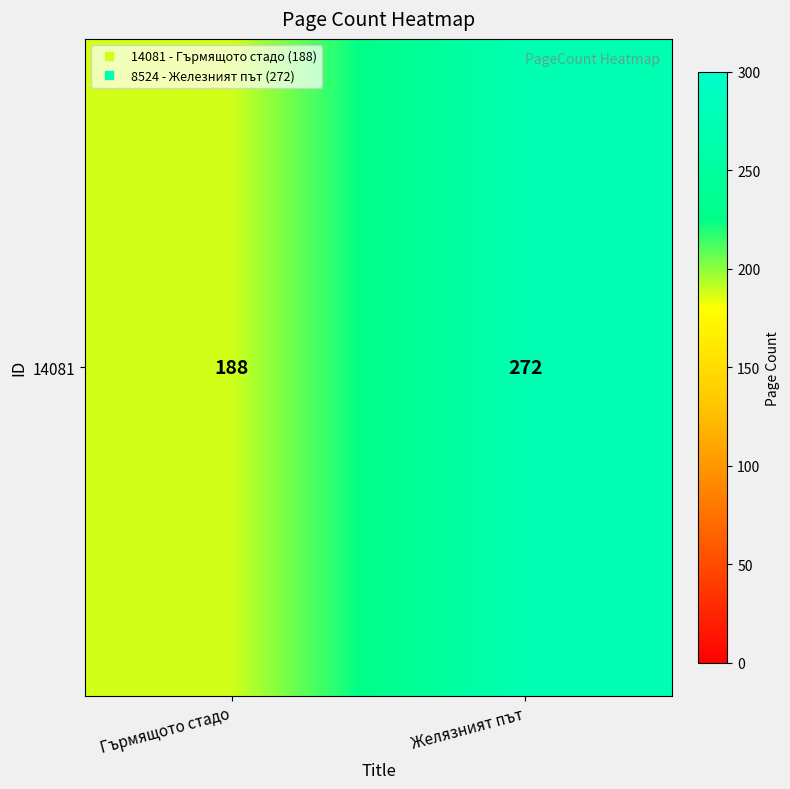

Count the values in the range 188 to 272.

2